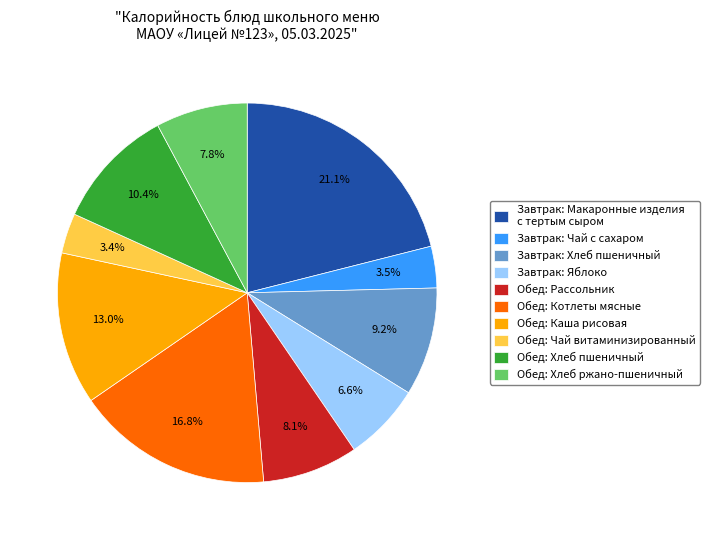

Count the number of slices in the pie.

10